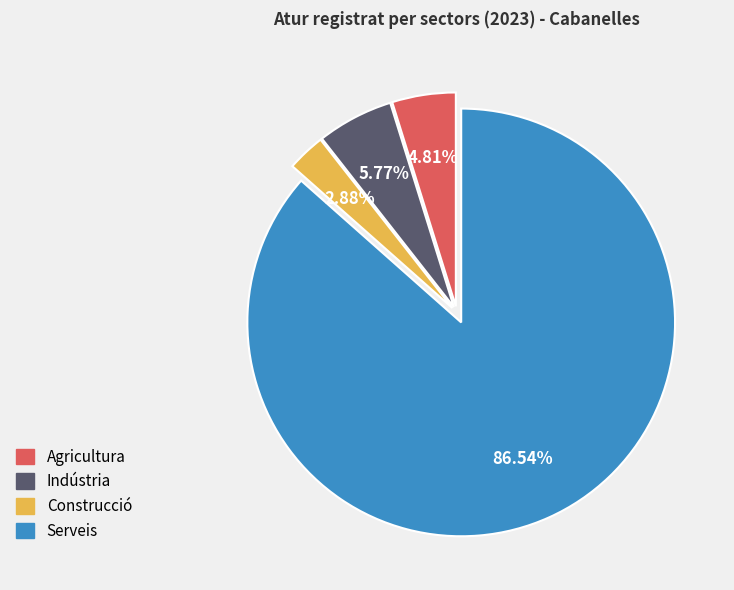

Is there a majority slice in this chart?

Yes